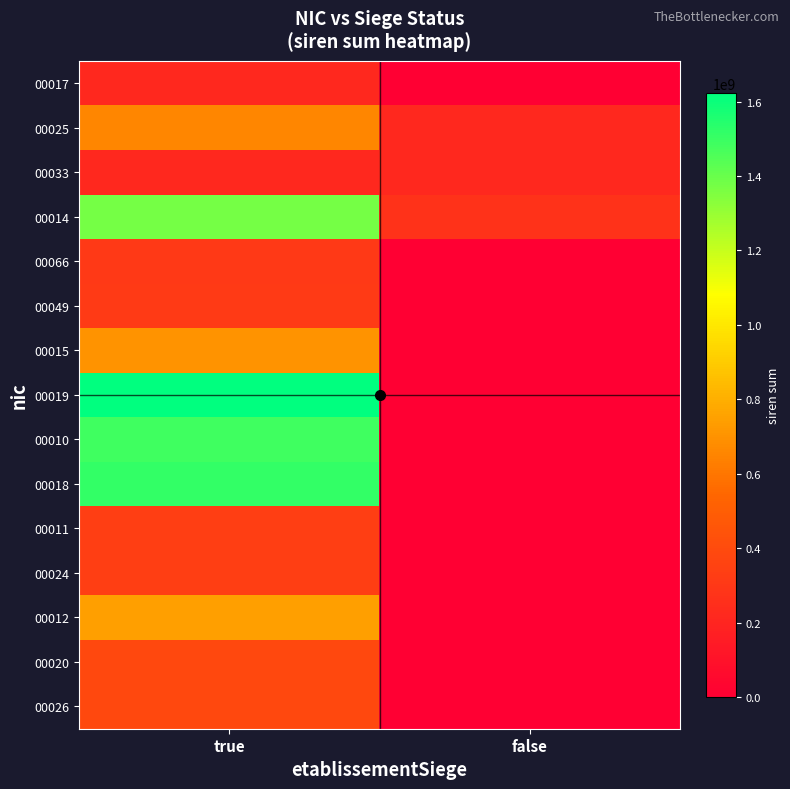

What is the spread (max minus min) of values at true?

1406855341